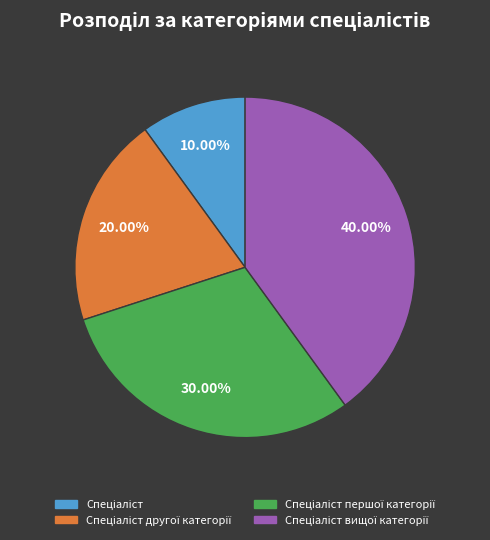

How many slices are in this pie chart?

4